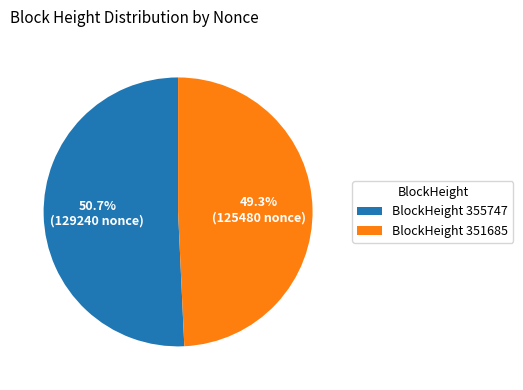

How many segments does this pie chart have?

2